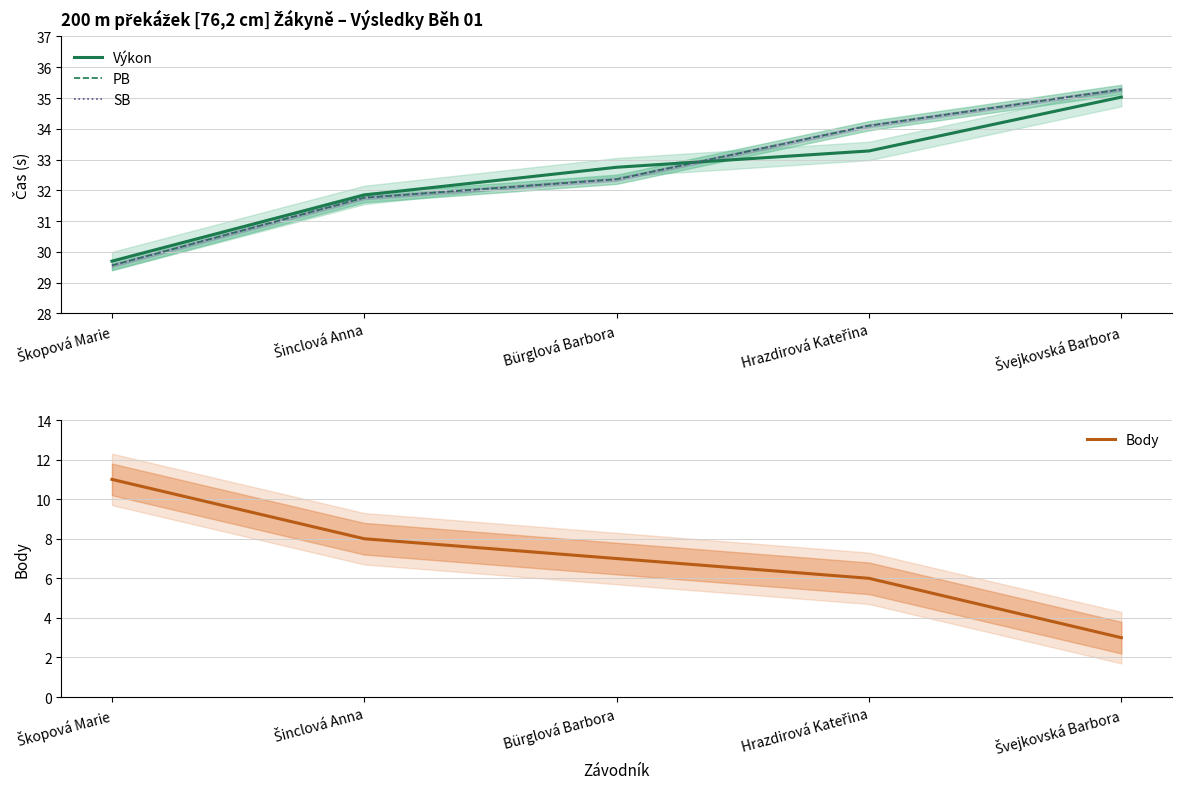

True or false: SB has more than 0 points higher than both neighbors.

False